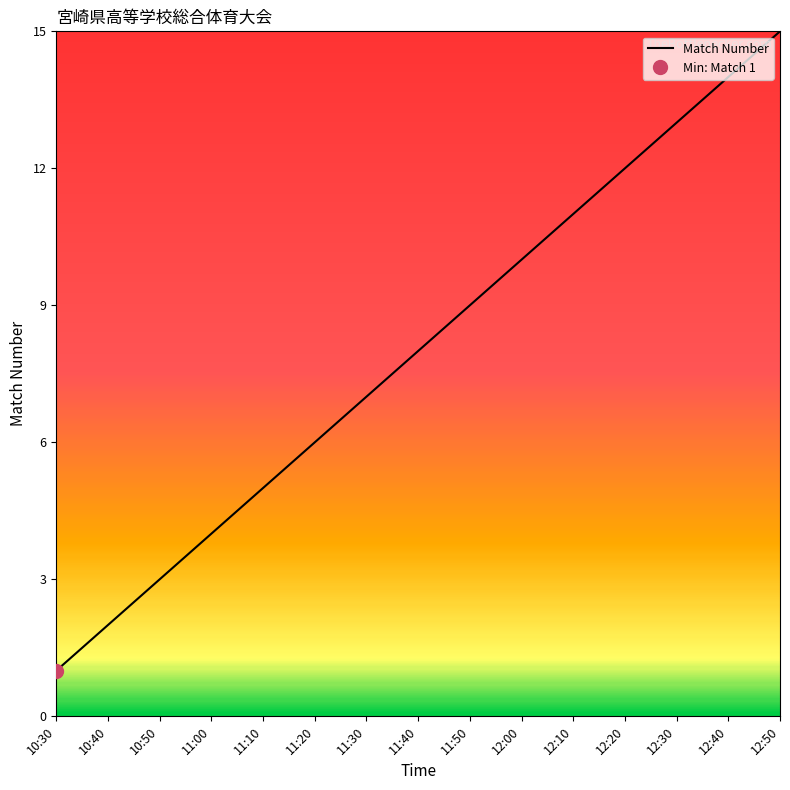

The value at 11:30 is 7. True or false?

True